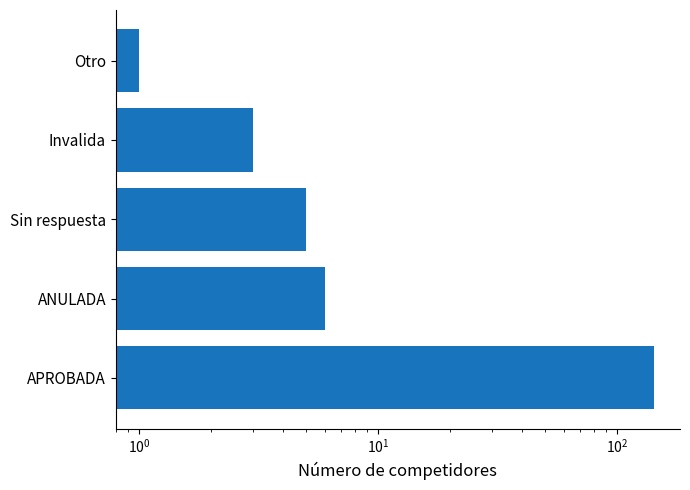

Is it true that the value at Sin respuesta is 3?

False